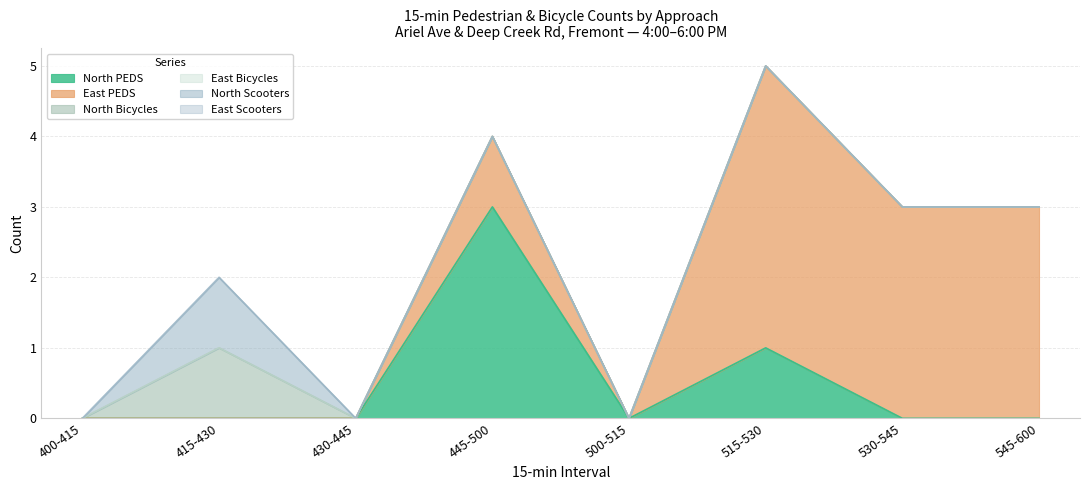

Which series has the largest total across all categories?

East PEDS